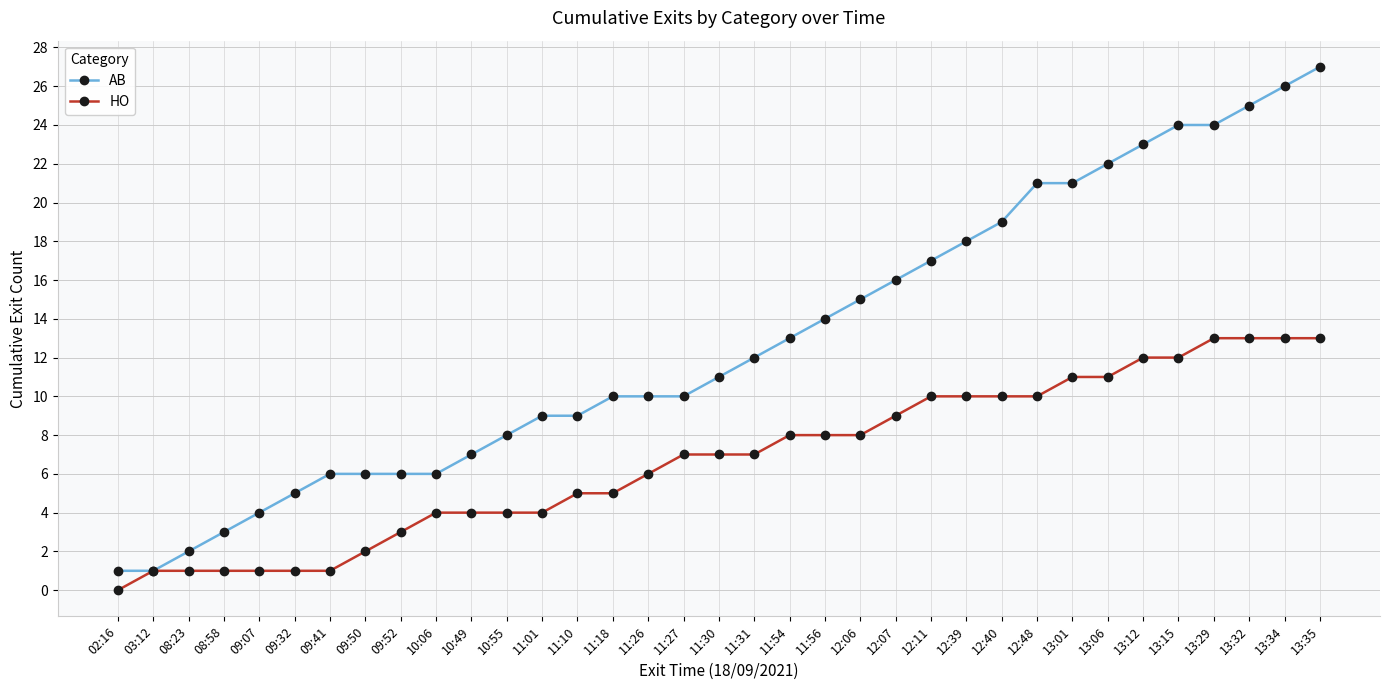

At which label does HO reach its minimum?

02:16